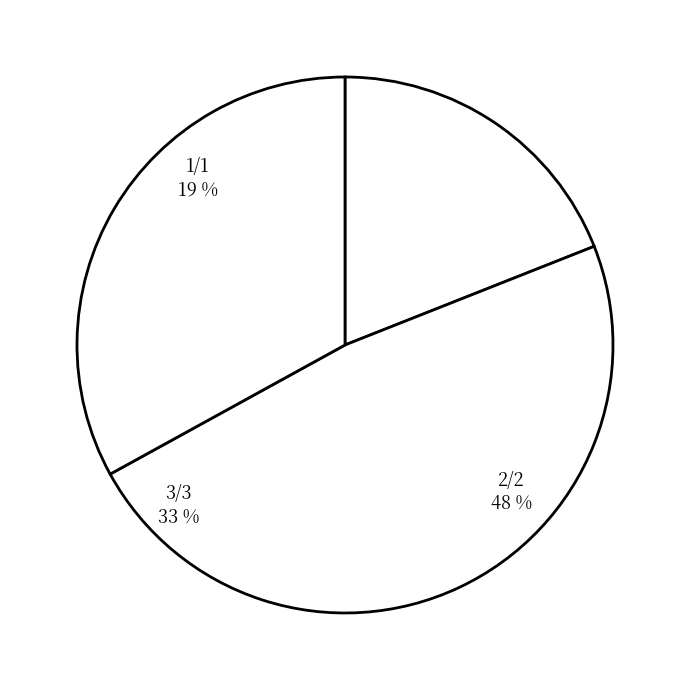

Which has a higher value, 2/2 or 1/1?

2/2